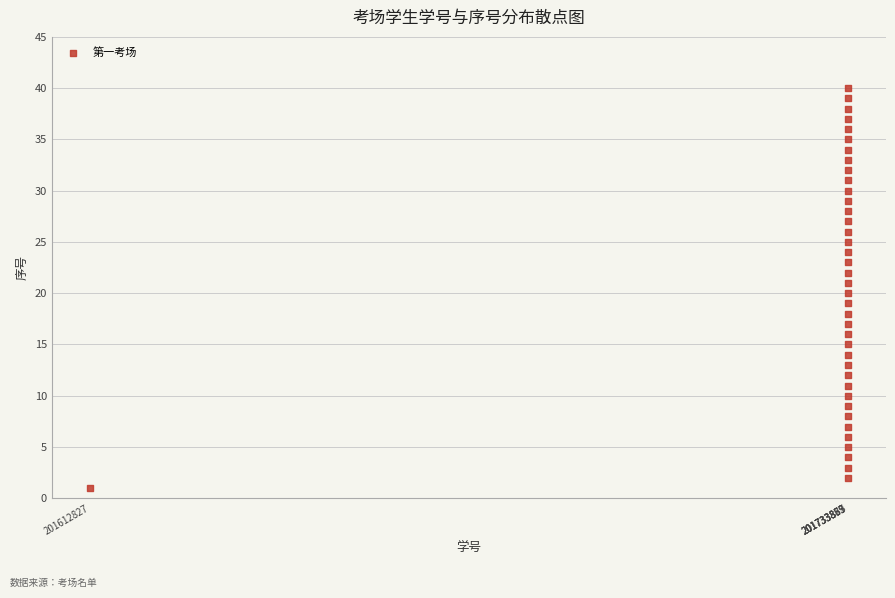

What is the range of Y values (max minus min)?

39